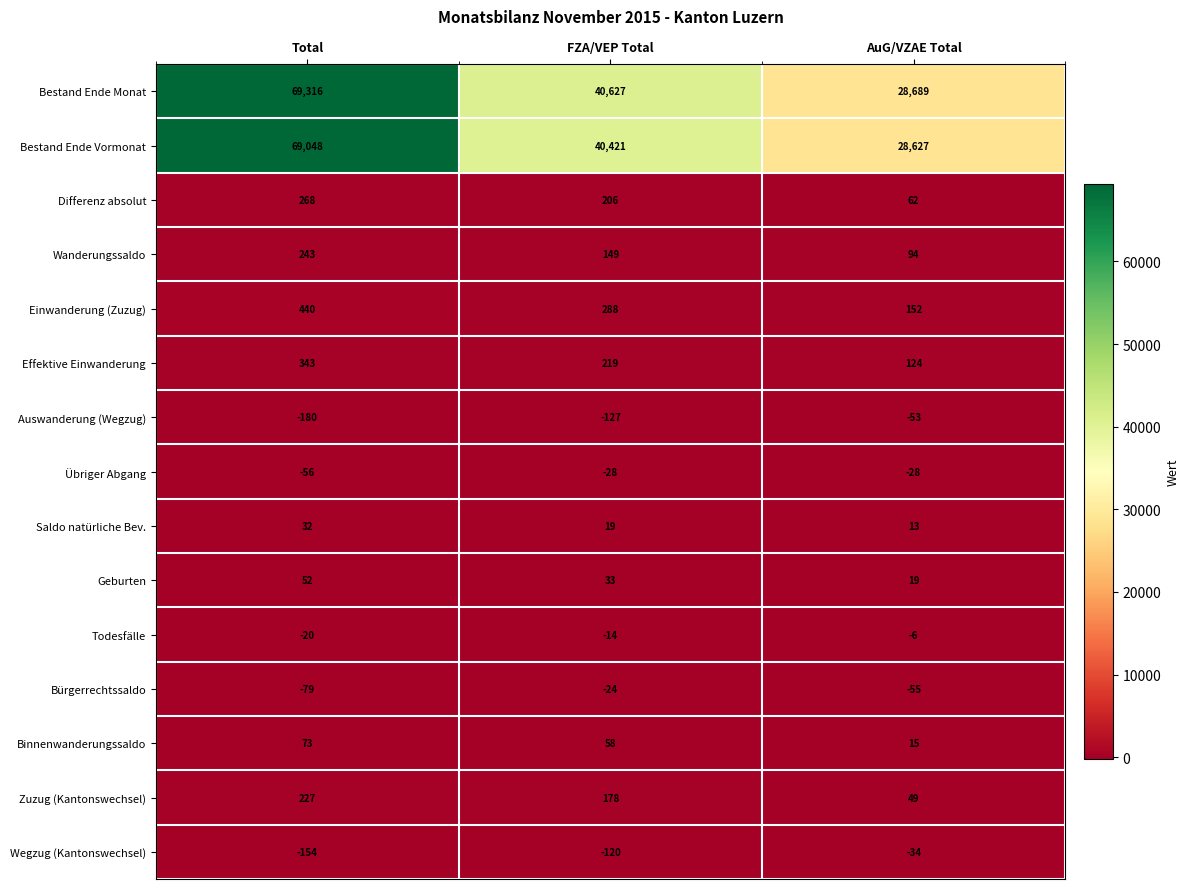

Which series changed the most between Total and AuG/VZAE Total?

Bestand Ende Monat